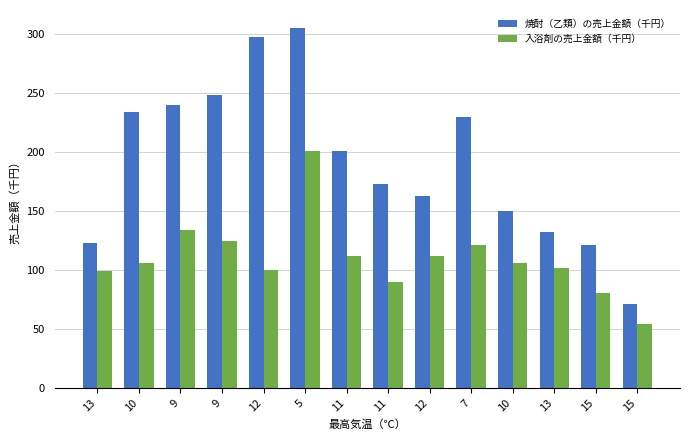

What are all the series names shown in the legend?

焼酎（乙類）の売上金額（千円）, 入浴剤の売上金額（千円）